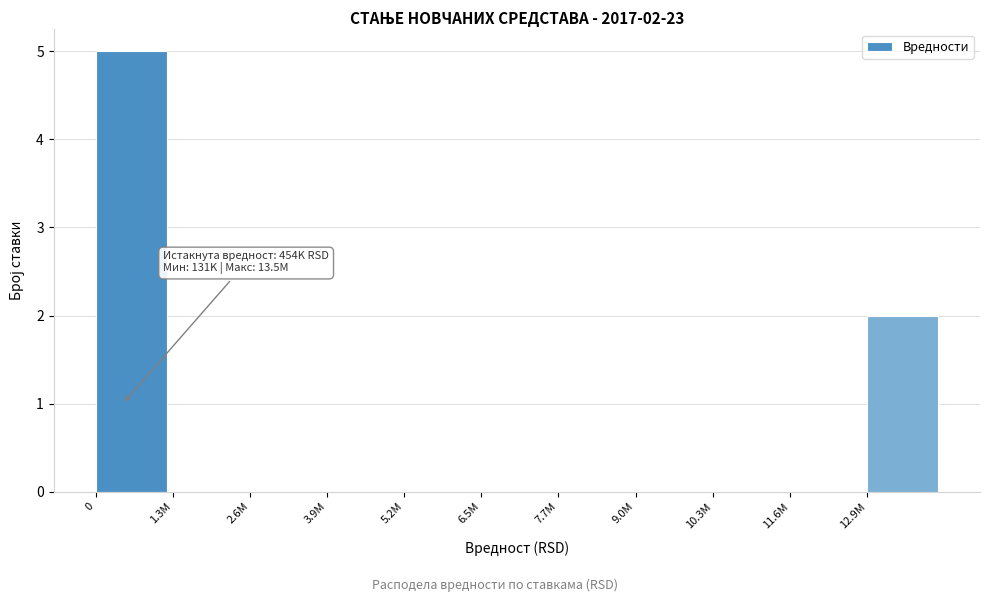

Reading left to right, list all the values displayed in this chart.

0=5	1.3M=0	2.6M=0	3.9M=0	5.2M=0	6.5M=0	7.7M=0	9.0M=0	10.3M=0	11.6M=0	12.9M=2